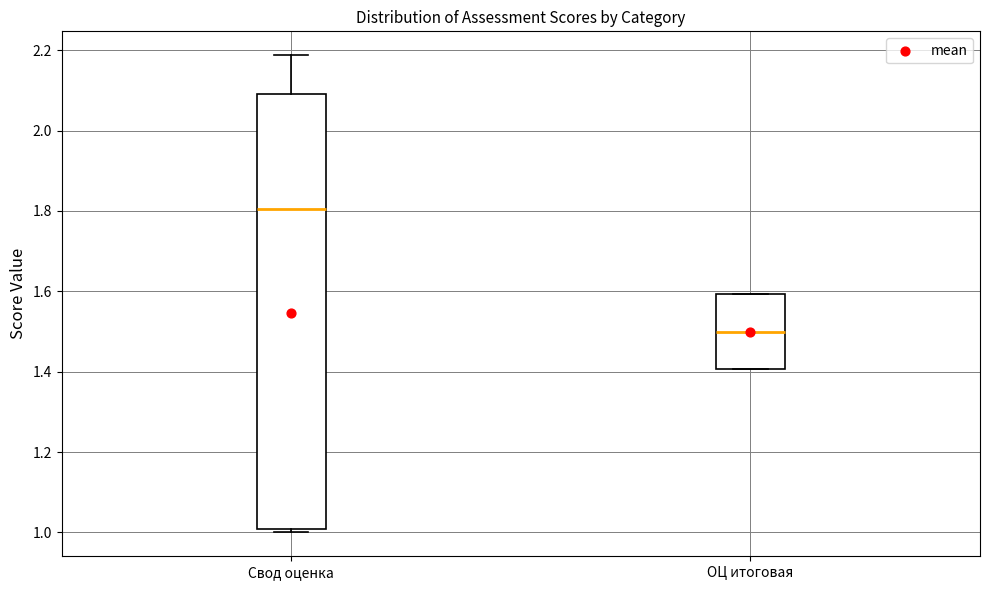

Which box's median line is the lowest?

ОЦ итоговая